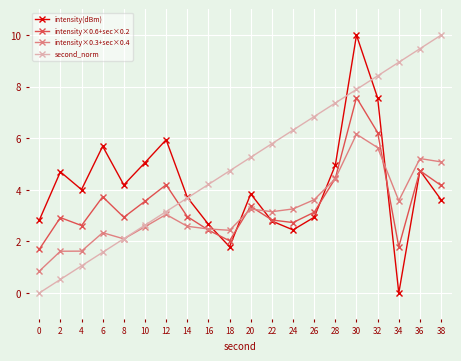

At which category does intensity(dBm) reach its first local peak?

2